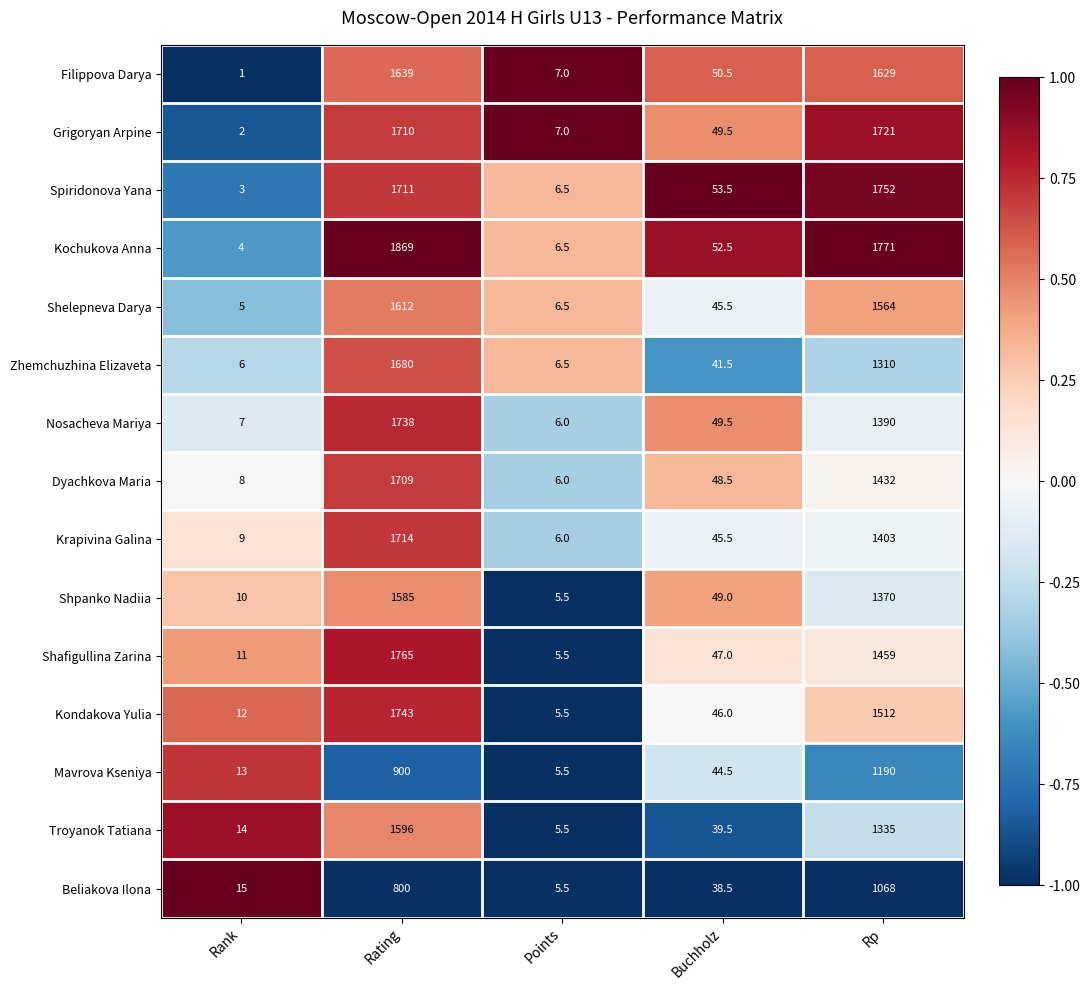

Which label corresponds to the smallest value in the chart?

Rank